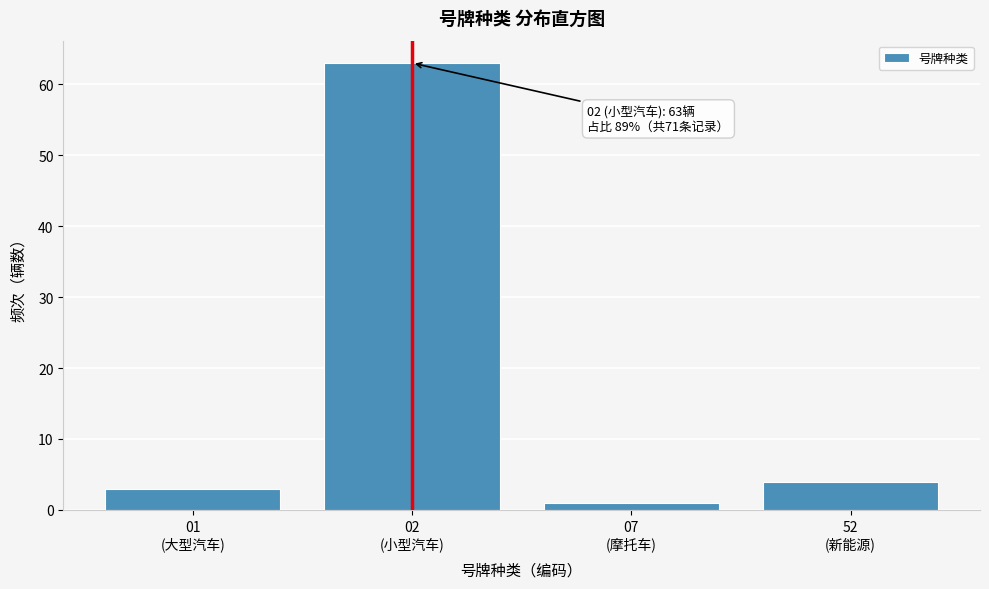

Reading left to right, transcribe all the data shown in this chart.

3	63	1	4